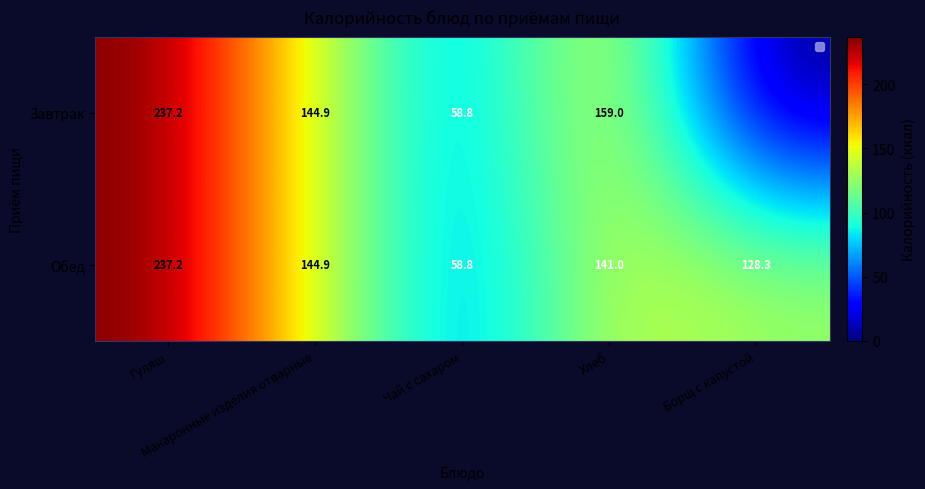

How many series are shown in this chart?

2